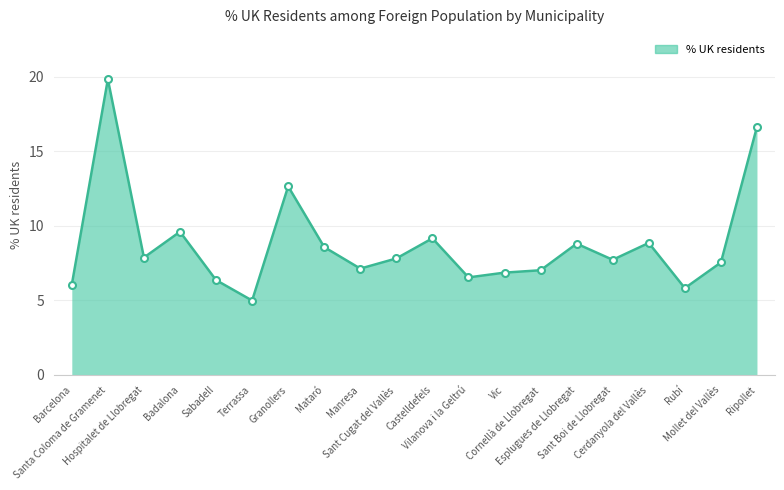

How many lines are shown in the chart?

1